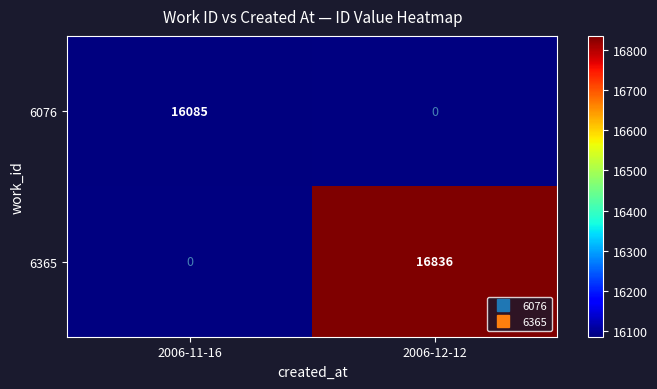

Which category has the highest value across all series?

2006-12-12